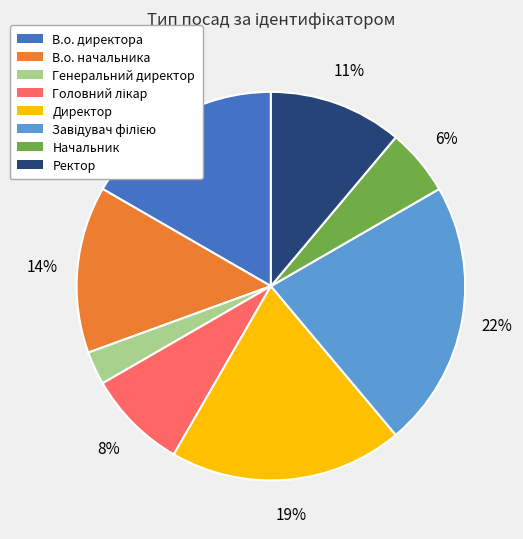

Count the number of slices in the pie.

8